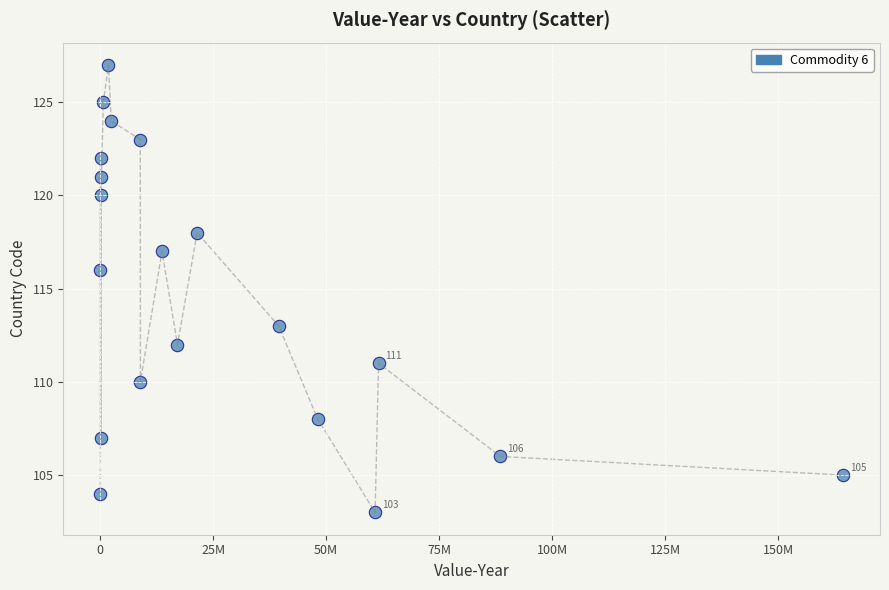

What is the range of Y values (max minus min)?

24